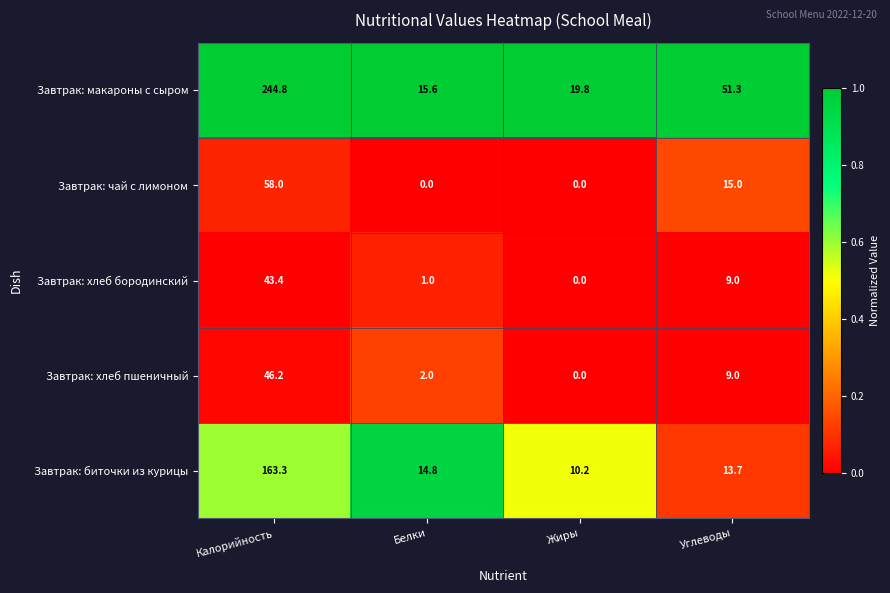

How many distinct data groups are displayed?

5